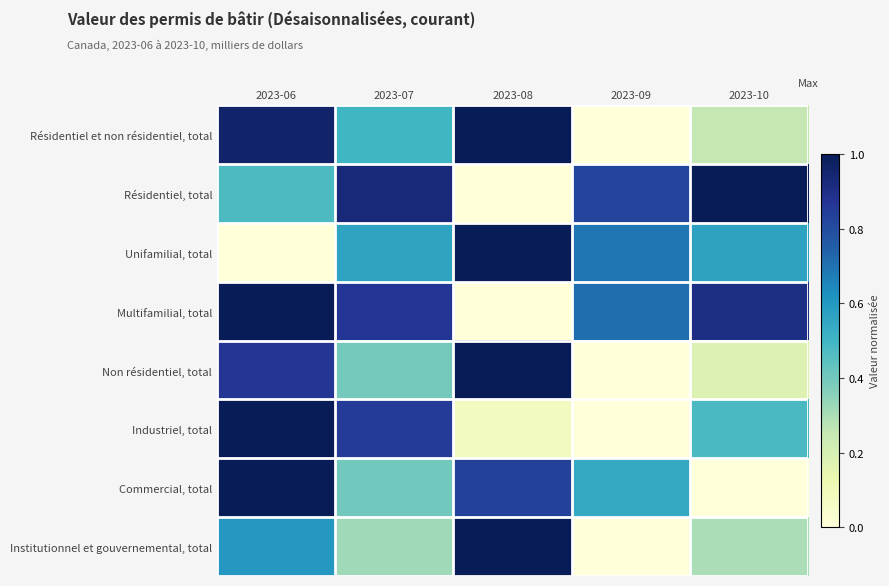

Reading left to right, what are all the values shown in this chart?

Résidentiel et non résidentiel, total: 2023-06=1.0	2023-07=0.5	2023-08=1.0	2023-09=0.0	2023-10=0.3
Résidentiel, total: 2023-06=0.5	2023-07=0.9	2023-08=0.0	2023-09=0.8	2023-10=1.0
Unifamilial, total: 2023-06=0.0	2023-07=0.6	2023-08=1.0	2023-09=0.7	2023-10=0.6
Multifamilial, total: 2023-06=1.0	2023-07=0.9	2023-08=0.0	2023-09=0.7	2023-10=0.9
Non résidentiel, total: 2023-06=0.9	2023-07=0.4	2023-08=1.0	2023-09=0.0	2023-10=0.2
Industriel, total: 2023-06=1.0	2023-07=0.8	2023-08=0.1	2023-09=0.0	2023-10=0.5
Commercial, total: 2023-06=1.0	2023-07=0.4	2023-08=0.8	2023-09=0.5	2023-10=0.0
Institutionnel et gouvernemental, total: 2023-06=0.6	2023-07=0.3	2023-08=1.0	2023-09=0.0	2023-10=0.3